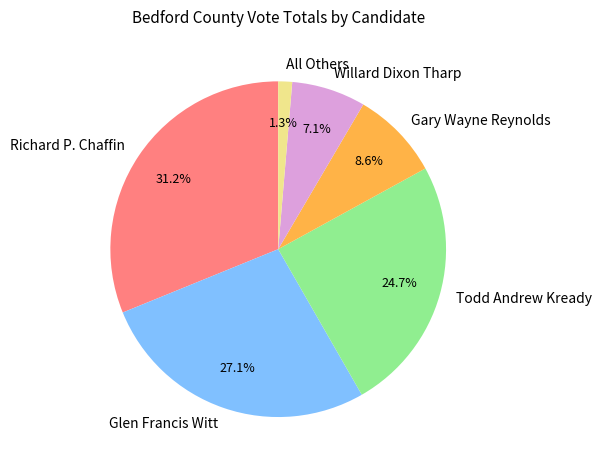

What is the ratio of the value at Glen Francis Witt to the value at Gary Wayne Reynolds?

3.2